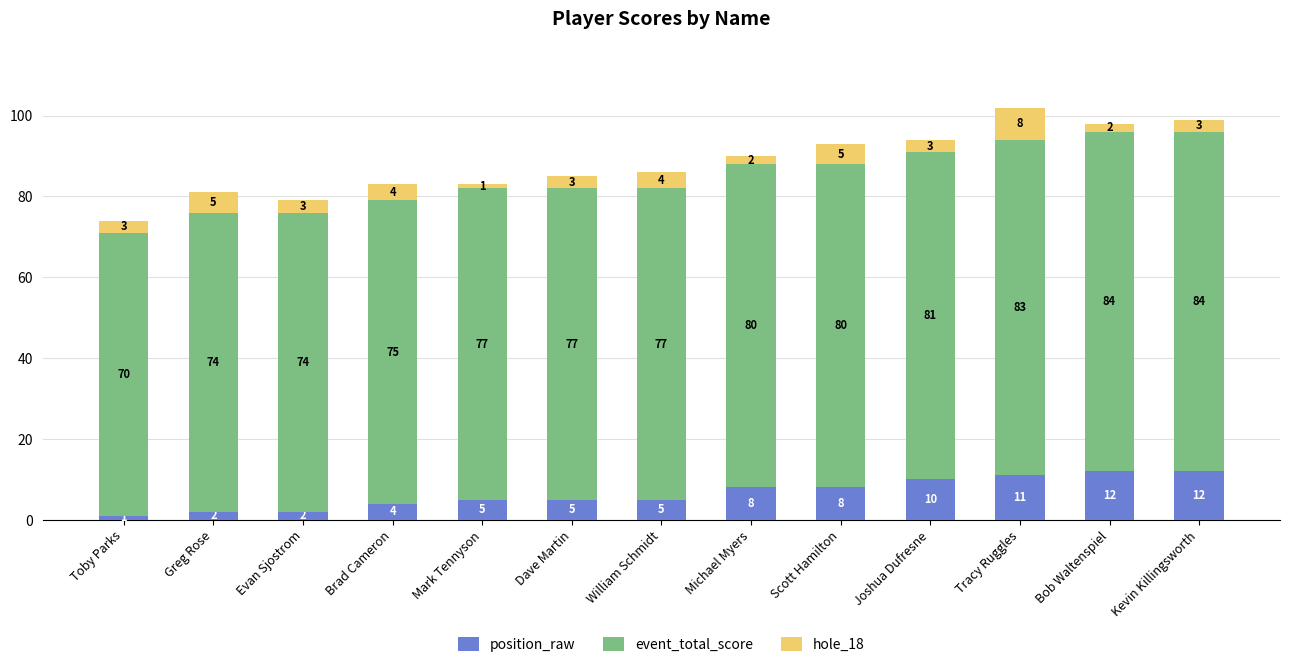

What is the sum of all position_raw values?

85